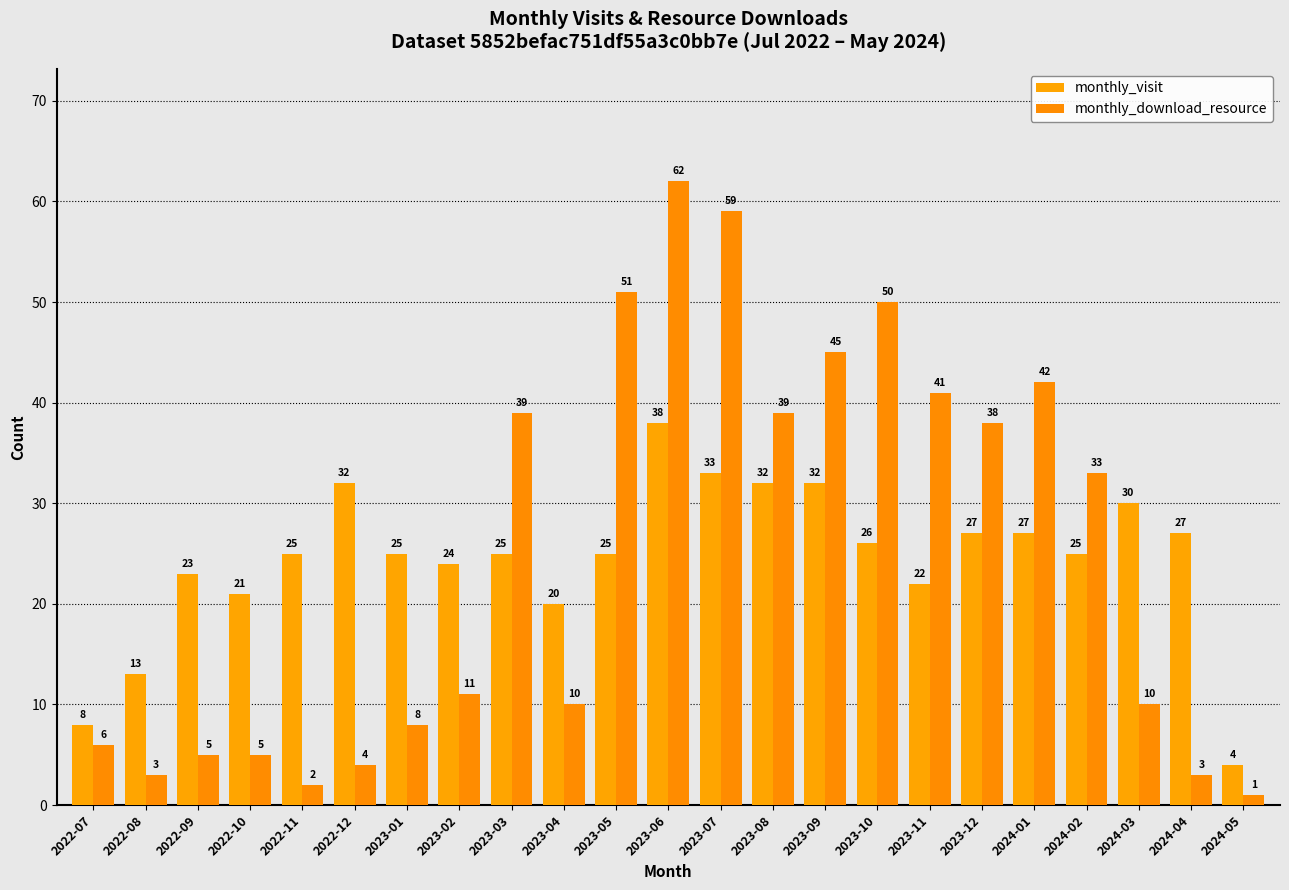

At which category does the chart reach its minimum across all series?

2024-05